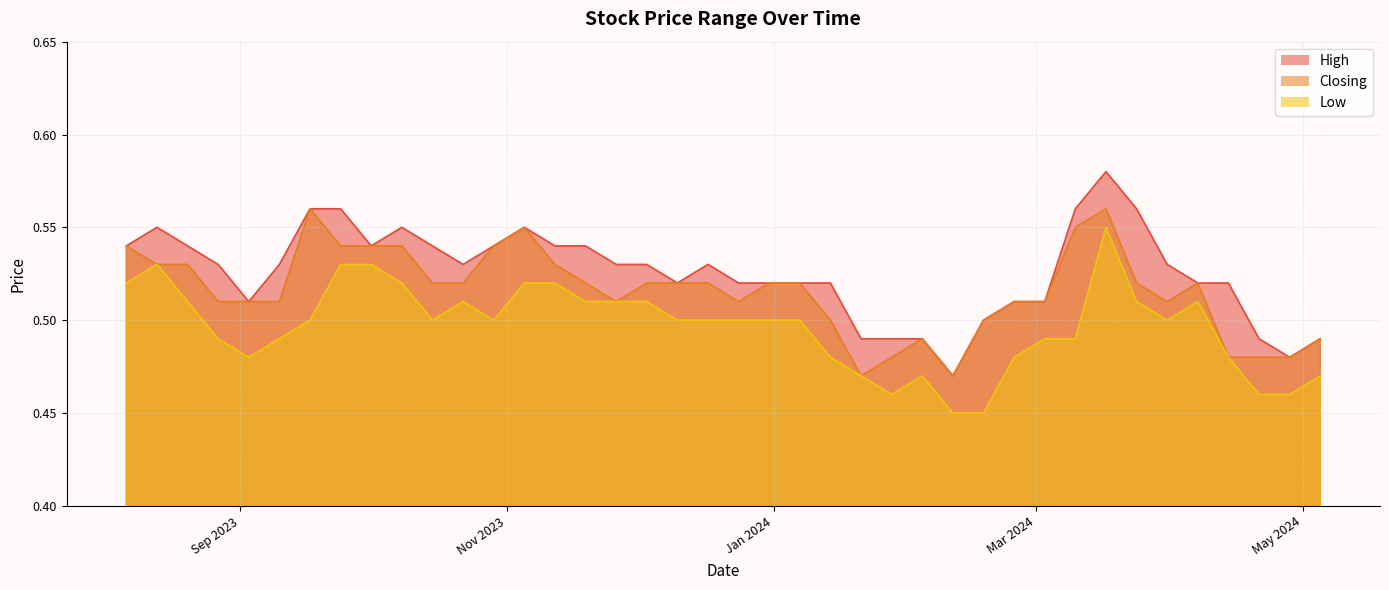

Reading left to right, extract all data points from this chart.

High: 0.5	0.5	0.5	0.5	0.5	0.5	0.6	0.6	0.6	0.5	0.5	0.5	0.5	0.5	0.5	0.5	0.5	0.5	0.5	0.5	0.5	0.5	0.5	0.5	0.5	0.5	0.6	0.5	0.5	0.5	0.6	0.5	0.6	0.6	0.5	0.5	0.5	0.5	0.6	0.5
Closing: 0.5	0.5	0.5	0.5	0.5	0.5	0.5	0.6	0.6	0.5	0.5	0.5	0.5	0.5	0.5	0.5	0.5	0.5	0.5	0.5	0.5	0.5	0.5	0.5	0.5	0.5	0.6	0.5	0.5	0.5	0.5	0.5	0.5	0.6	0.5	0.5	0.5	0.5	0.5	0.5
Low: 0.5	0.5	0.5	0.5	0.5	0.5	0.5	0.6	0.5	0.5	0.5	0.5	0.5	0.5	0.5	0.5	0.5	0.5	0.5	0.5	0.5	0.5	0.5	0.5	0.5	0.5	0.5	0.5	0.5	0.5	0.5	0.5	0.5	0.5	0.5	0.5	0.5	0.5	0.5	0.5